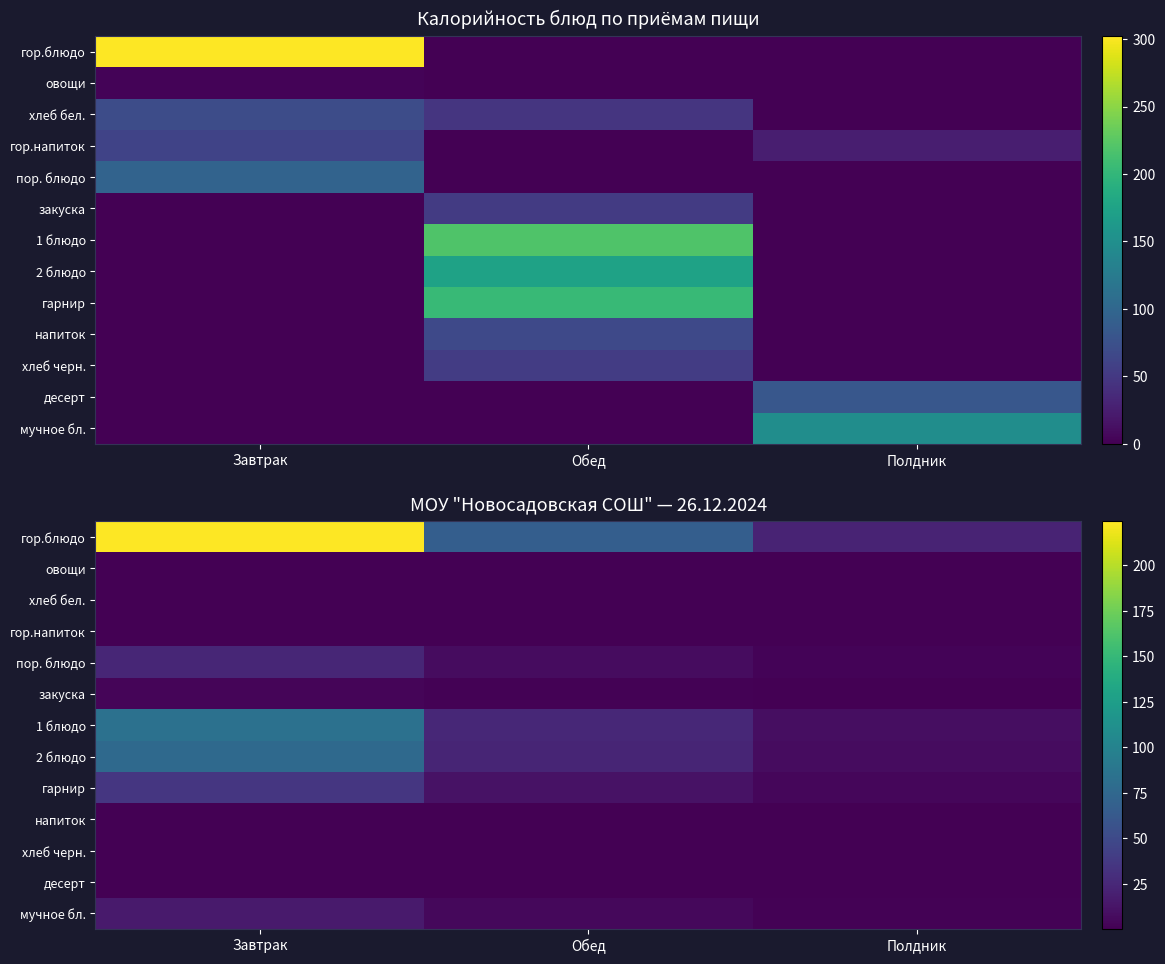

What is the approximate value of мучное бл. at Обед?

4.8